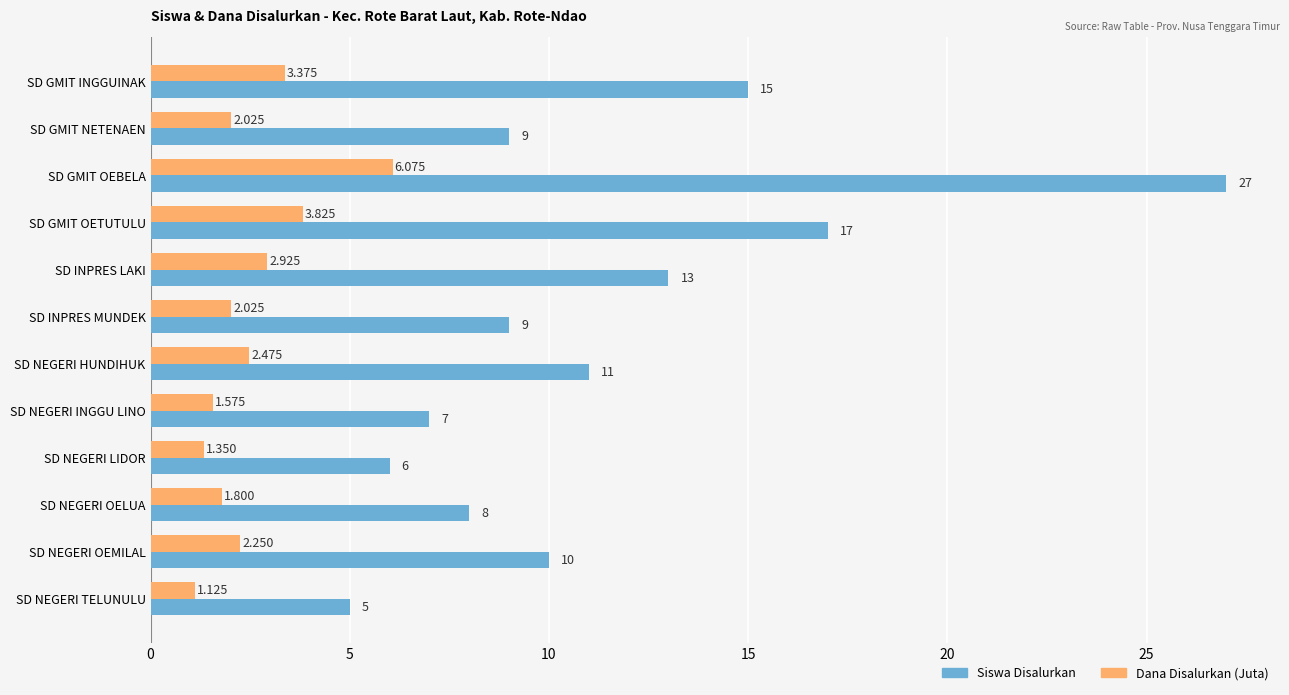

What is the highest value of the Siswa Disalurkan series?

27.0